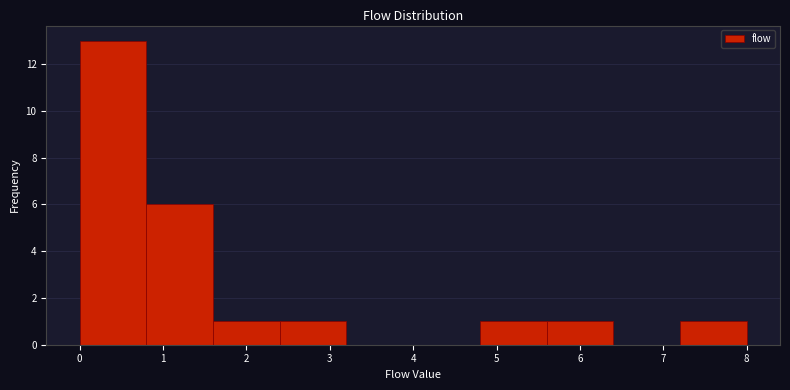

Reading left to right, list every bar in this chart as the range it spans on the x-axis followed by its height. The values are not printed on the chart, so give them approximately, as read against the axis.

0.0 to 0.8: 13
0.8 to 1.6: 6
1.6 to 2.4: 1
2.4 to 3.2: 1
3.2 to 4.0: 0
4.0 to 4.8: 0
4.8 to 5.6: 1
5.6 to 6.4: 1
6.4 to 7.2: 0
7.2 to 8.0: 1